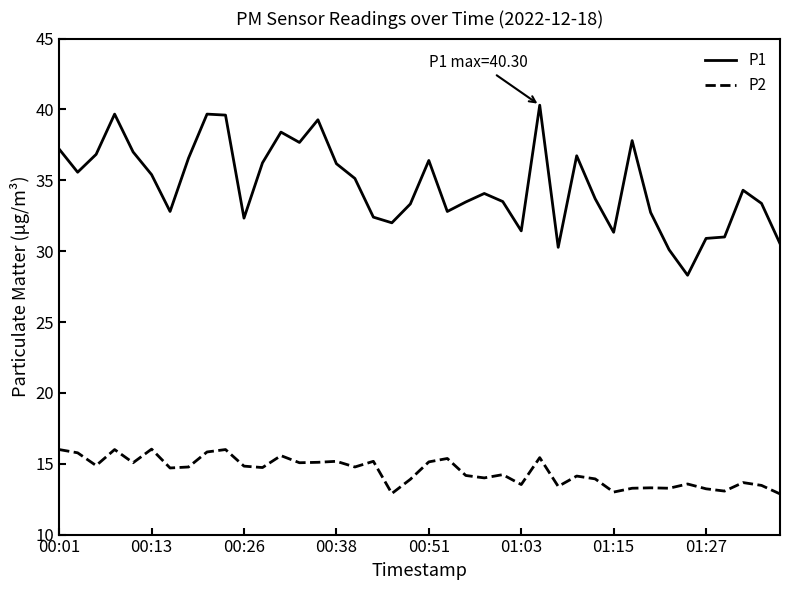

Rank the series by their average value, from lowest to highest.

P2, P1